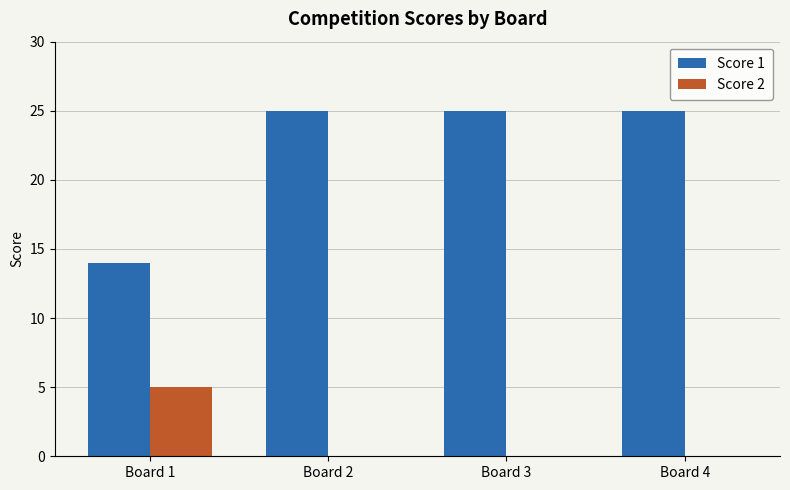

Does the chart contain stacked bars?

No